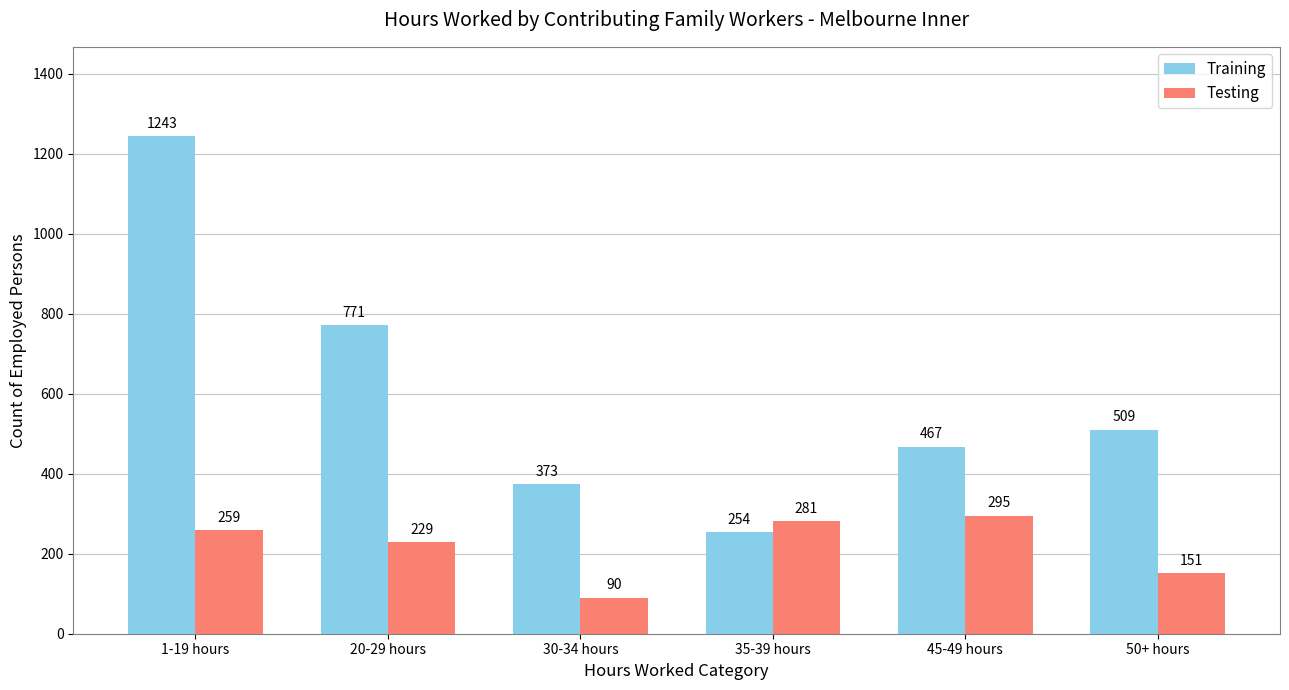

The Training series shows 1352 at 20-29 hours. True or false?

False